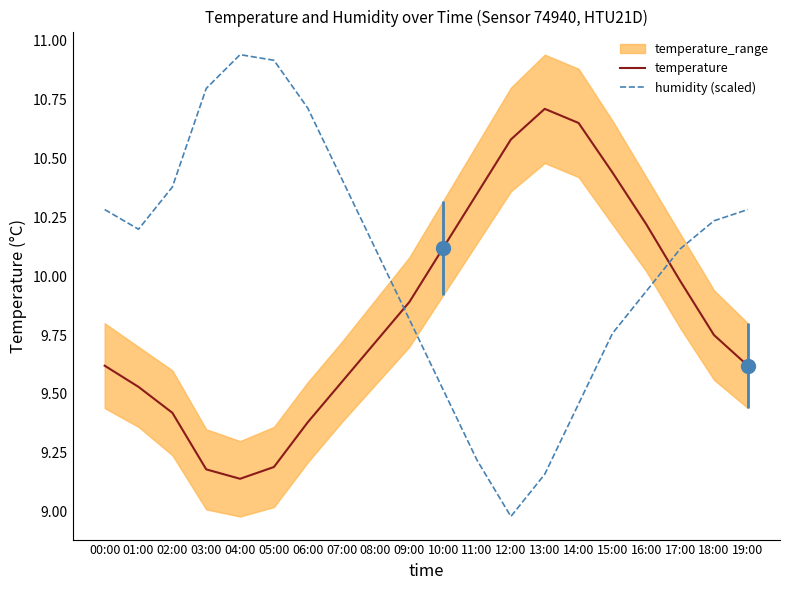

At which category is the sum across all series the highest?

15:00